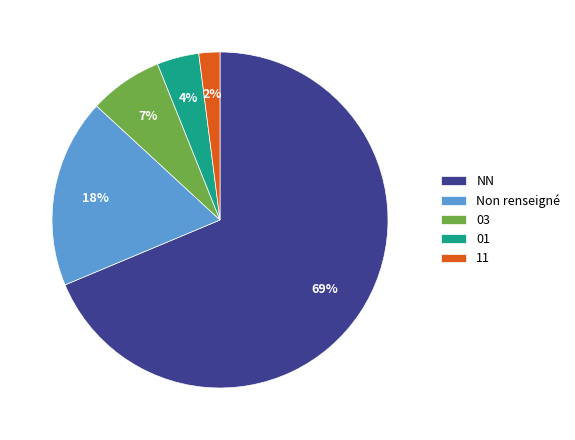

Does any single category account for the majority?

Yes